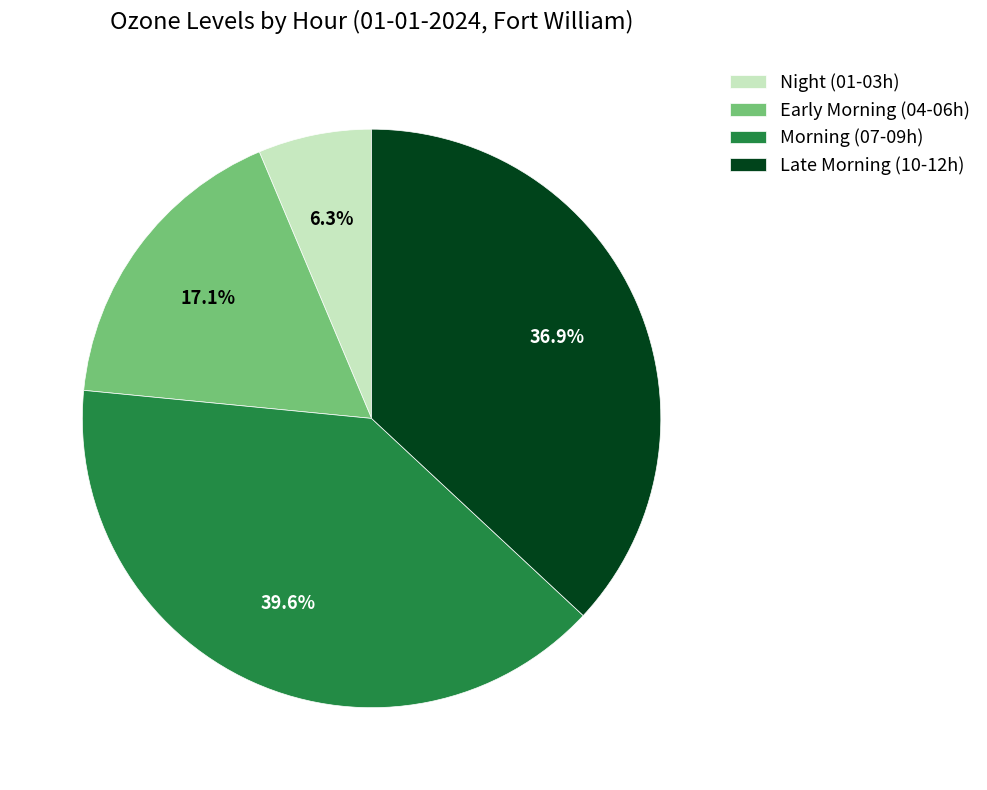

How many slices are in this pie chart?

4